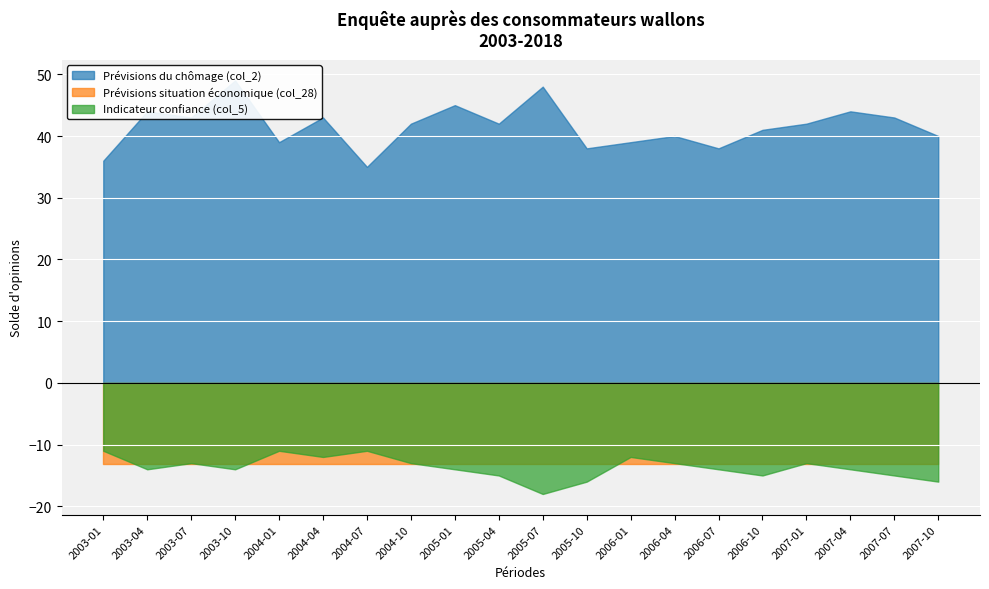

Count the Indicateur confiance (col_5) values in the range -15 to -12.

14